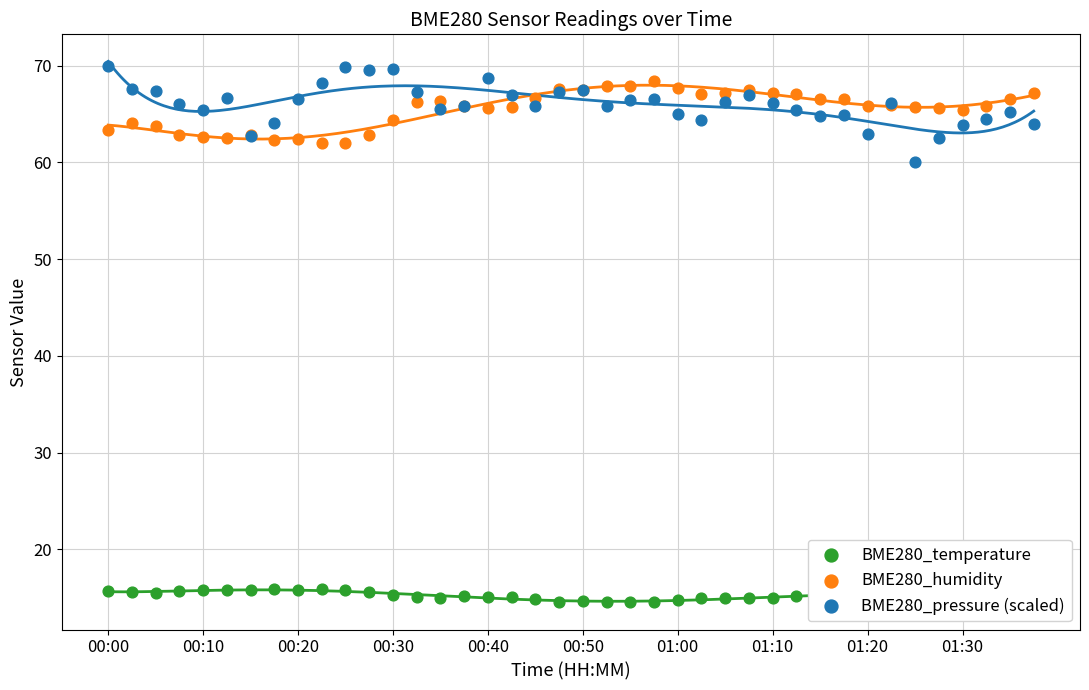

What is the total value across all series at 10?

147.7